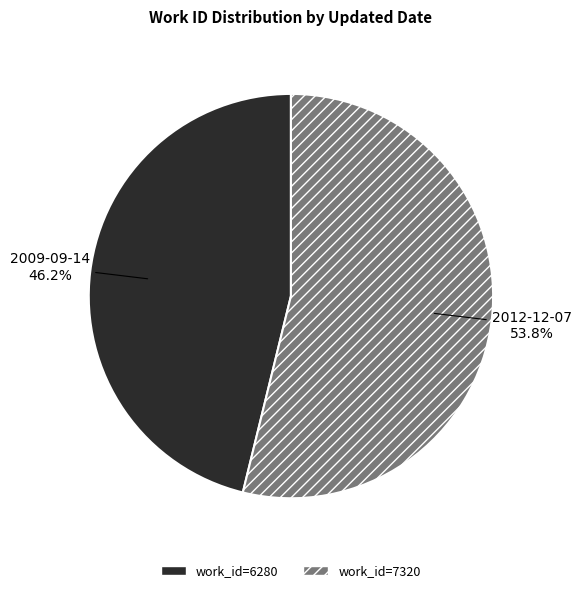

How many slices are in this pie chart?

2